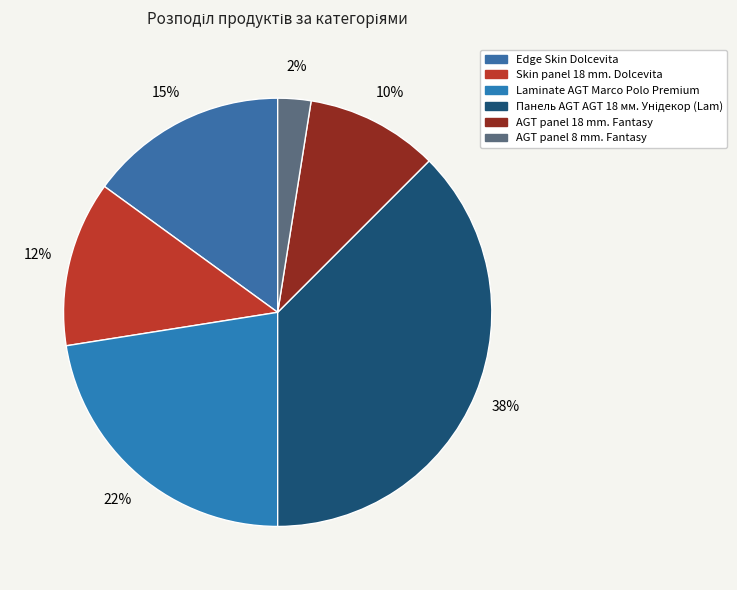

Rank the categories by value from lowest to highest.

AGT panel 8 mm. Fantasy, AGT panel 18 mm. Fantasy, Skin panel 18 mm. Dolcevita, Edge Skin Dolcevita, Laminate AGT Marco Polo Premium, Панель AGT AGT 18 мм. Унідекор (Lam)